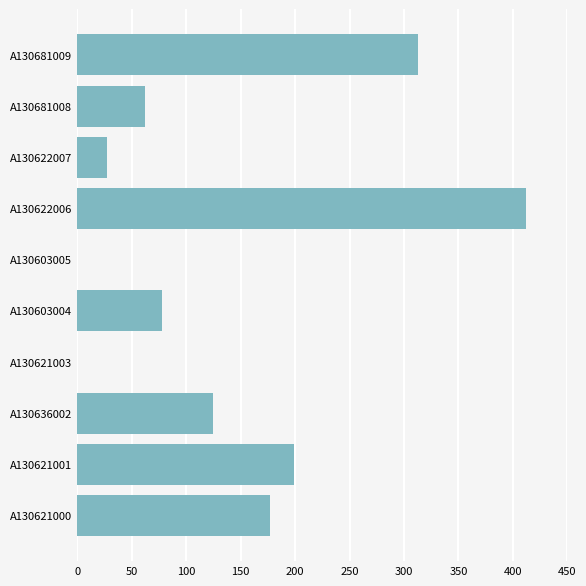

Are the bars grouped side by side (vs. stacked)?

No